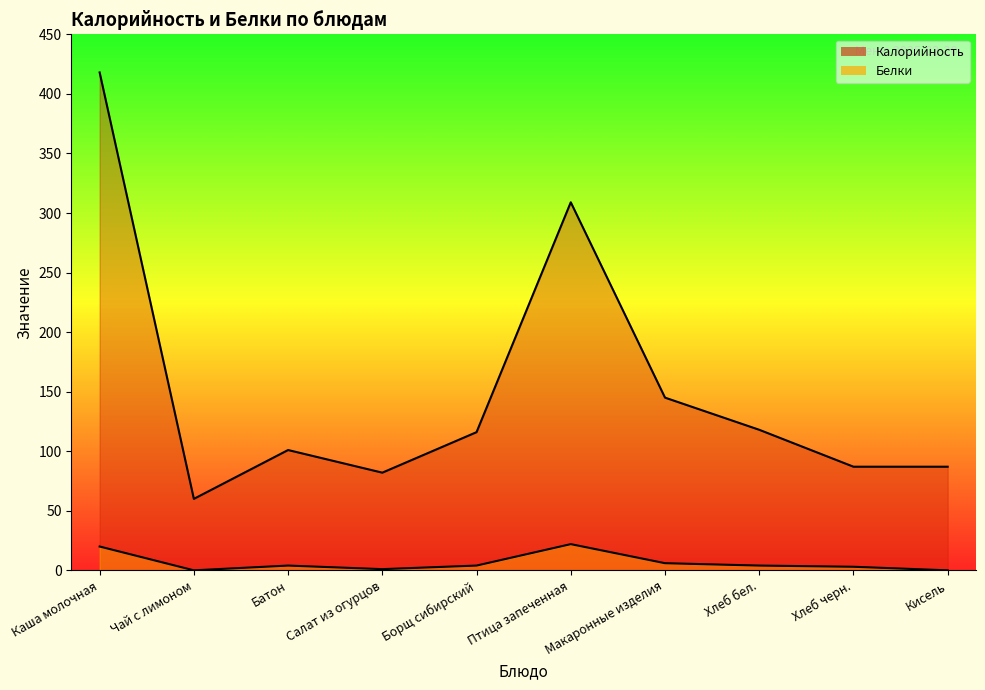

In Калорийность, how many points are lower than both neighbors (excluding endpoints)?

2